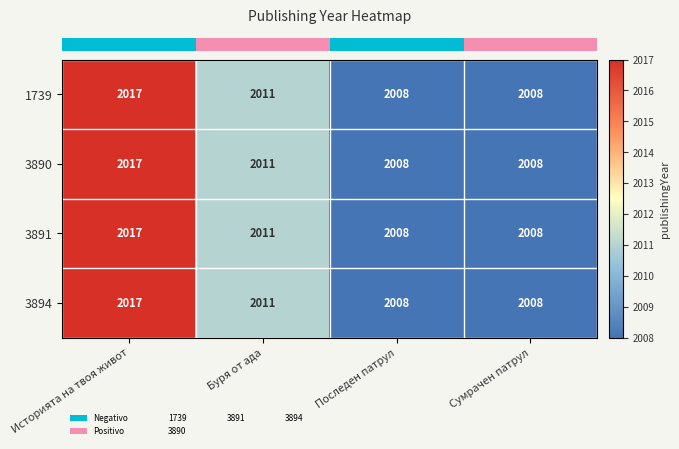

What is the total value across all series at Историята на твоя живот?

8068